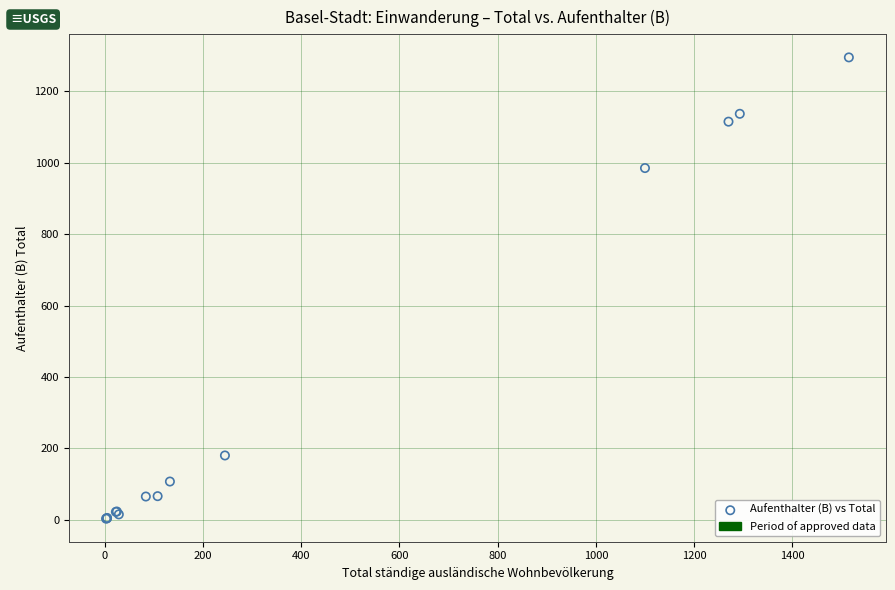

What Y value in the scatter plot is closest to 649?

985